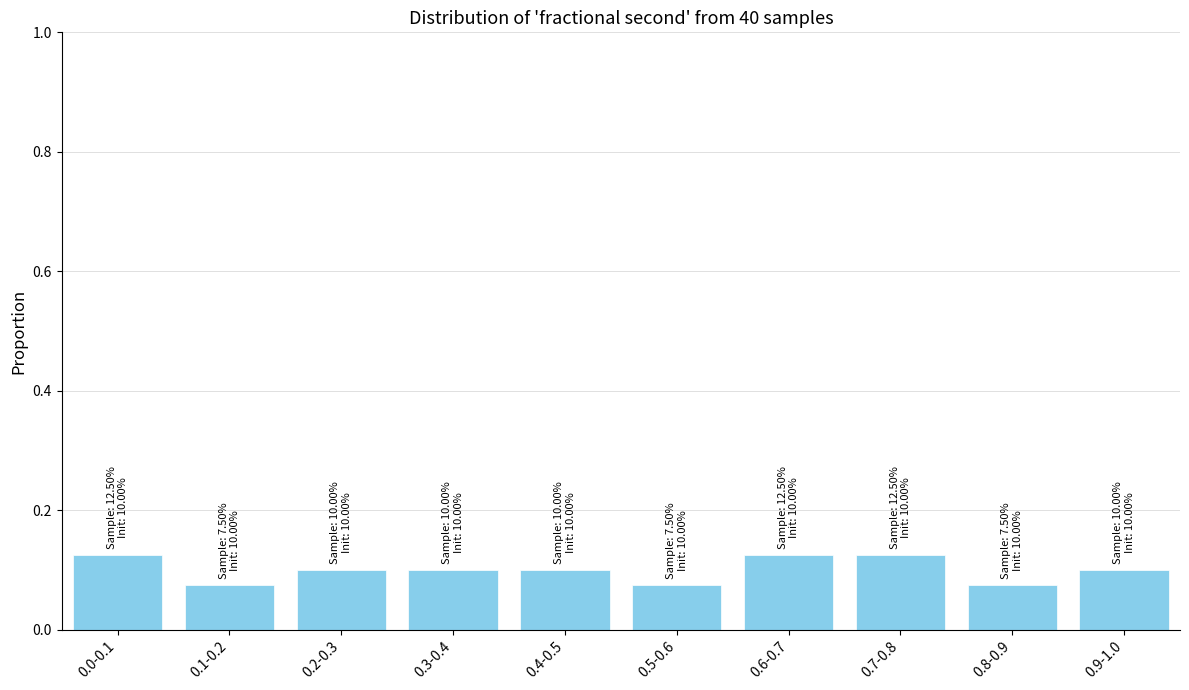

What is the label of the 5th bar from the left?

0.4-0.5